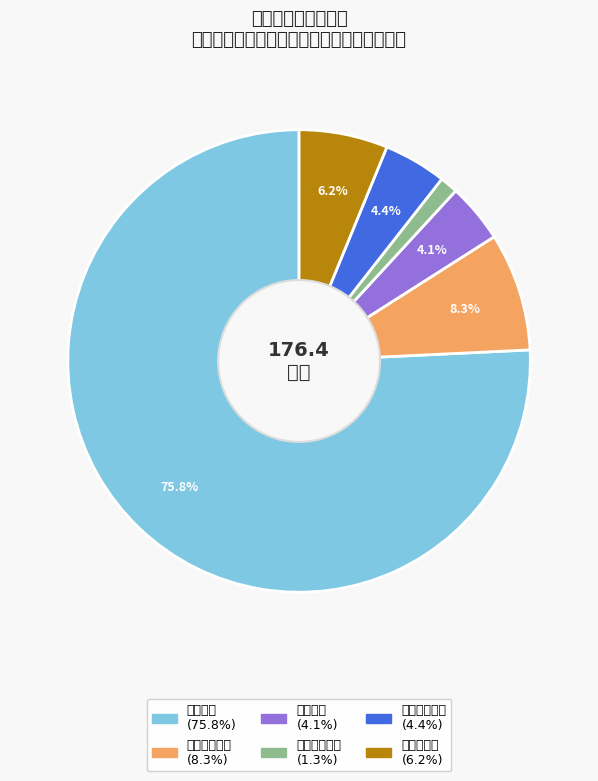

Is there a majority slice in this chart?

Yes